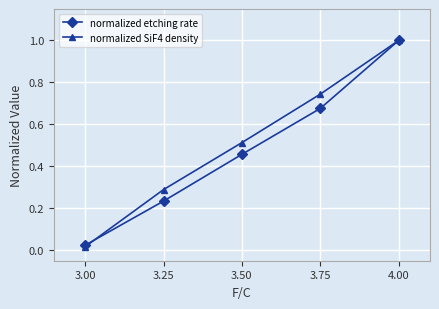

Which series has the largest range (max minus min)?

normalized SiF4 density